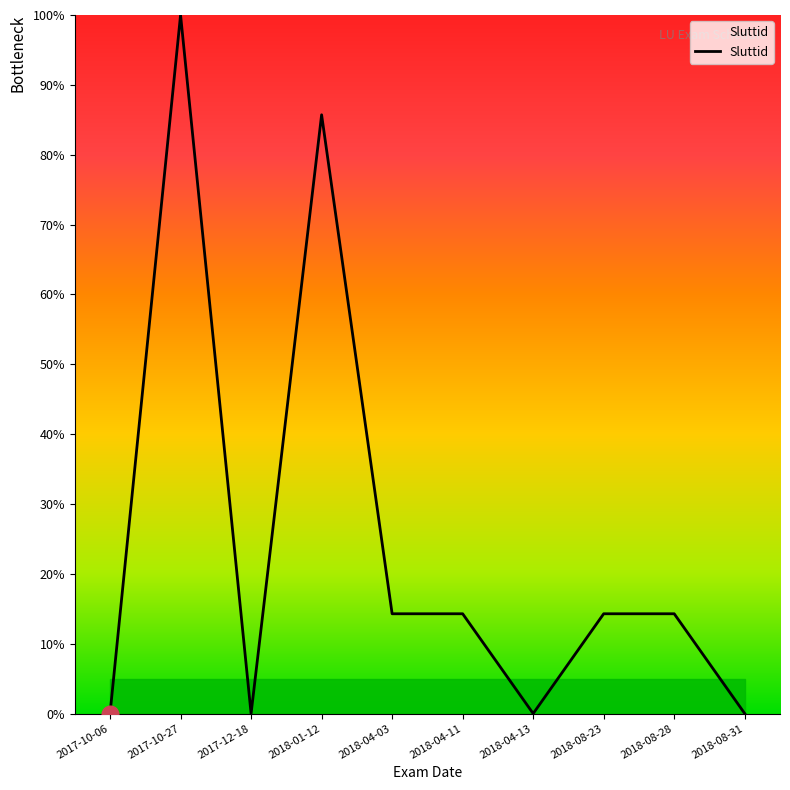

The value at 2018-04-13 is -68.5. True or false?

False